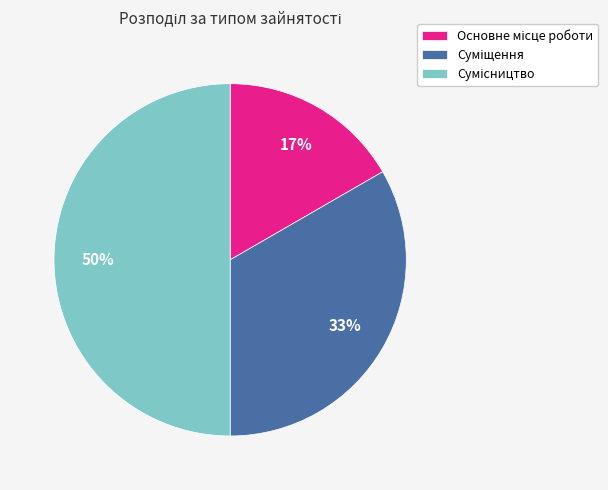

To the nearest percent, what is the difference between the largest and smallest slice percentages?

33%